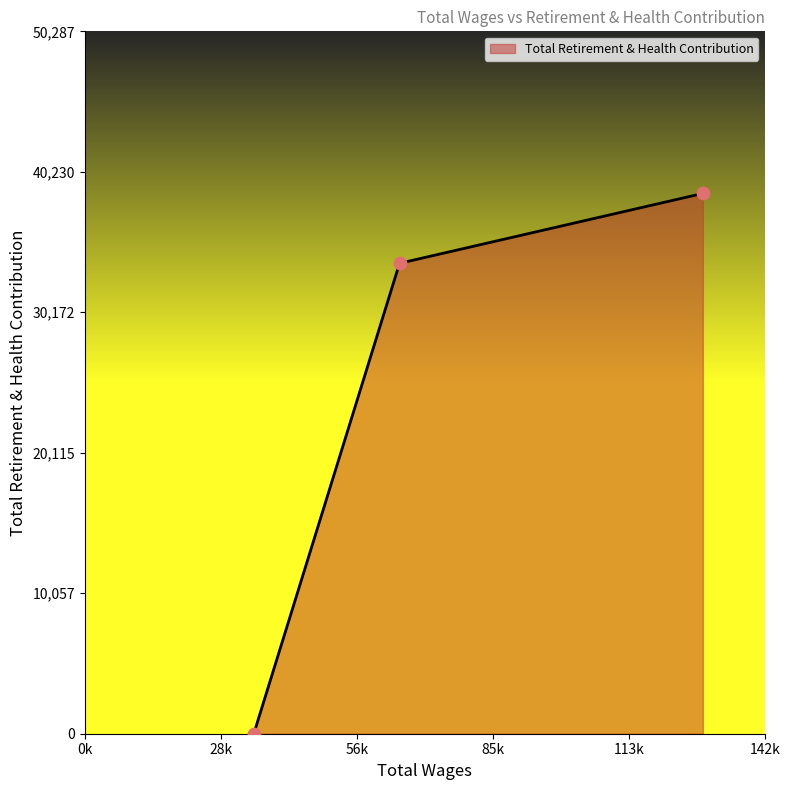

What is the maximum value shown in the chart?

38683